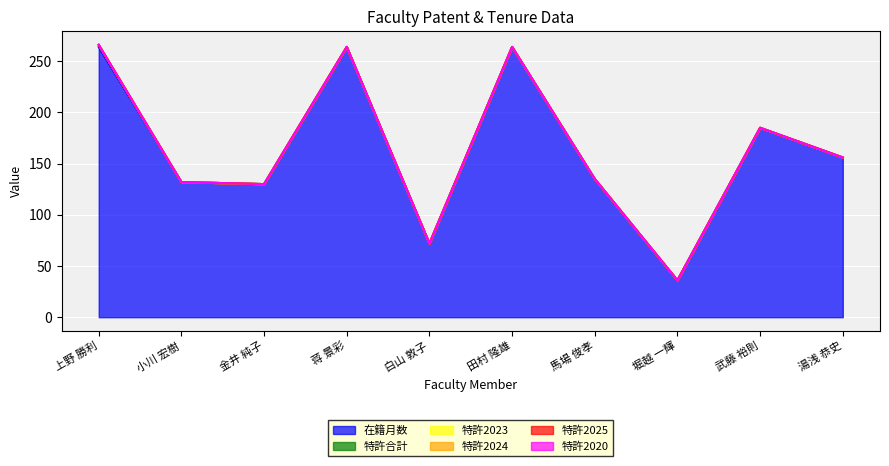

List the labels in order of 在籍月数 value, smallest first.

堀越 一輝, 白山 敦子, 金井 純子, 小川 宏樹, 馬場 俊孝, 湯浅 恭史, 武藤 裕則, 上野 勝利, 蒋 景彩, 田村 隆雄